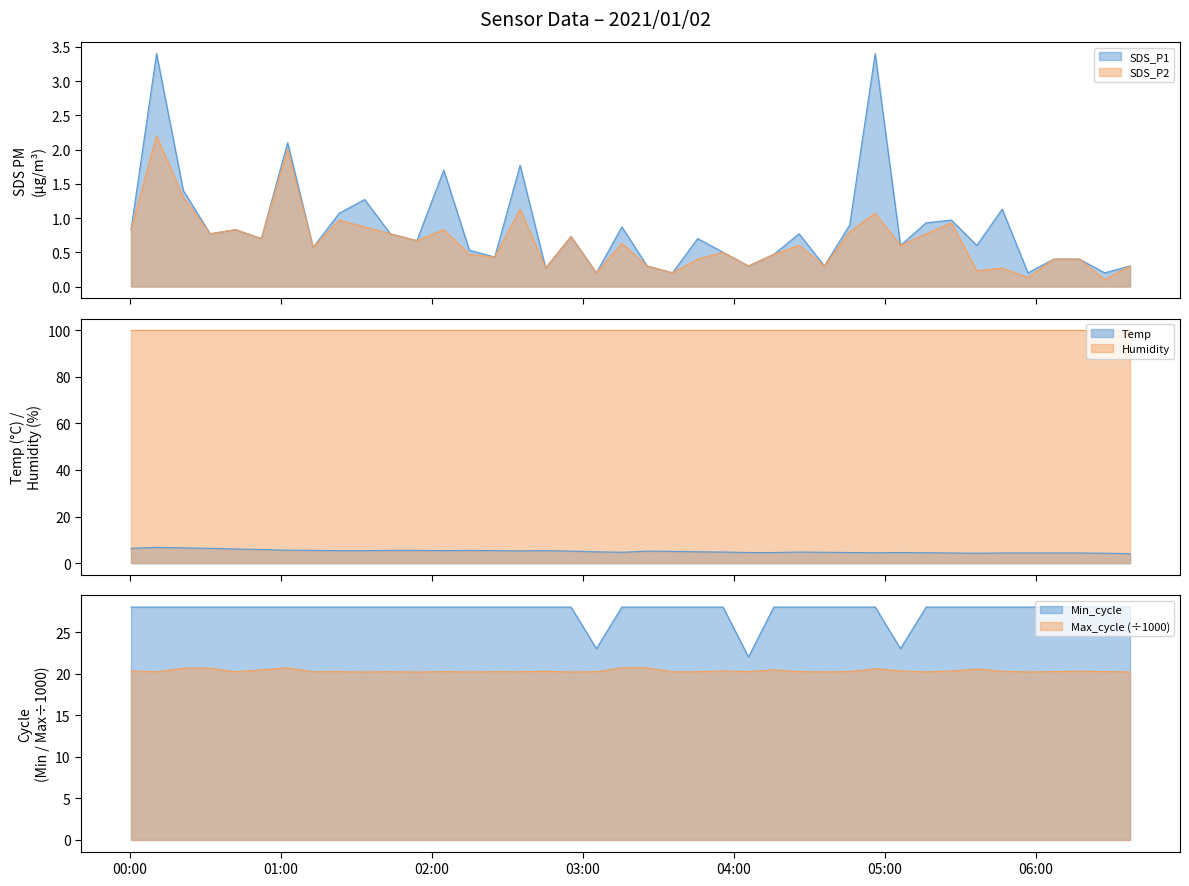

True or false: Humidity has more than 0 points higher than both neighbors.

False